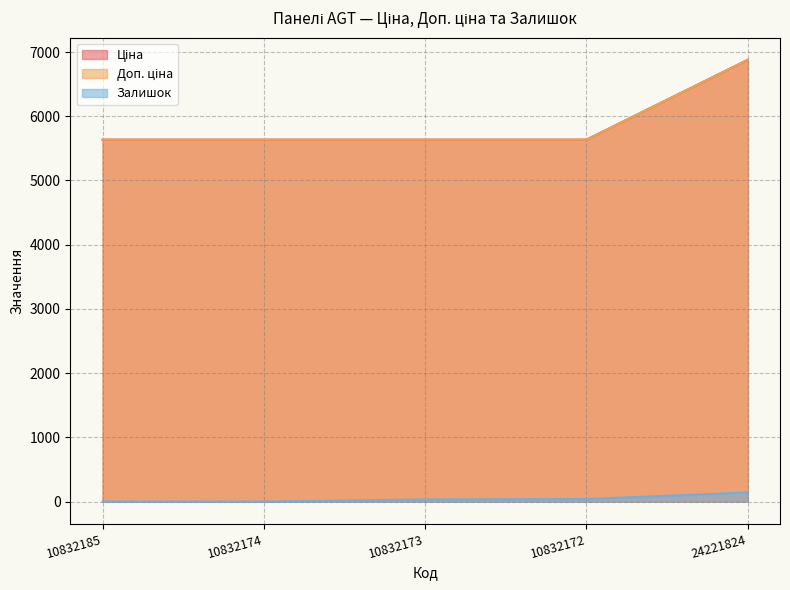

What position from the left is 10832172?

4